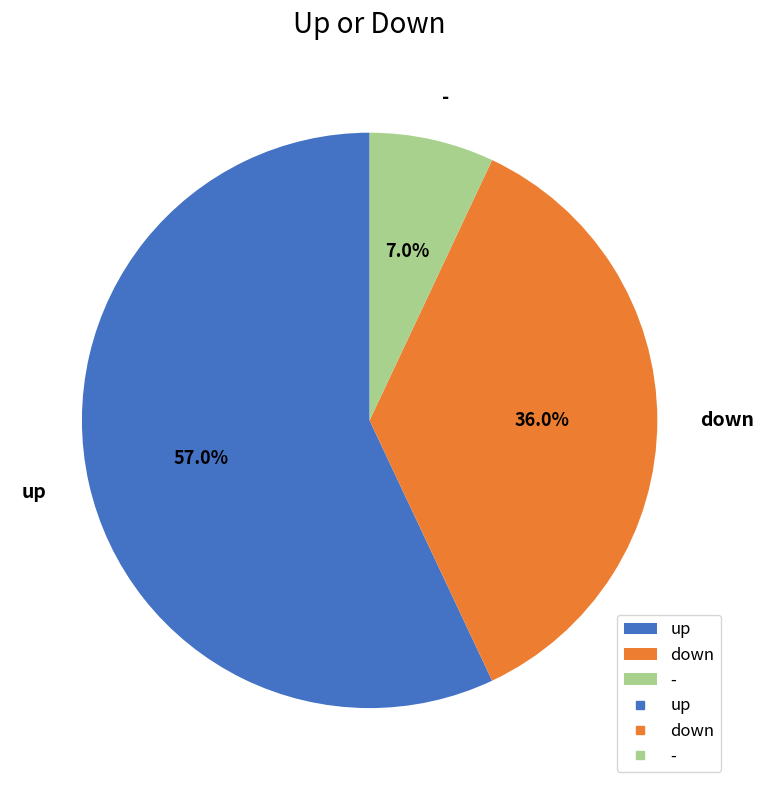

Which has a higher value, down or -?

down